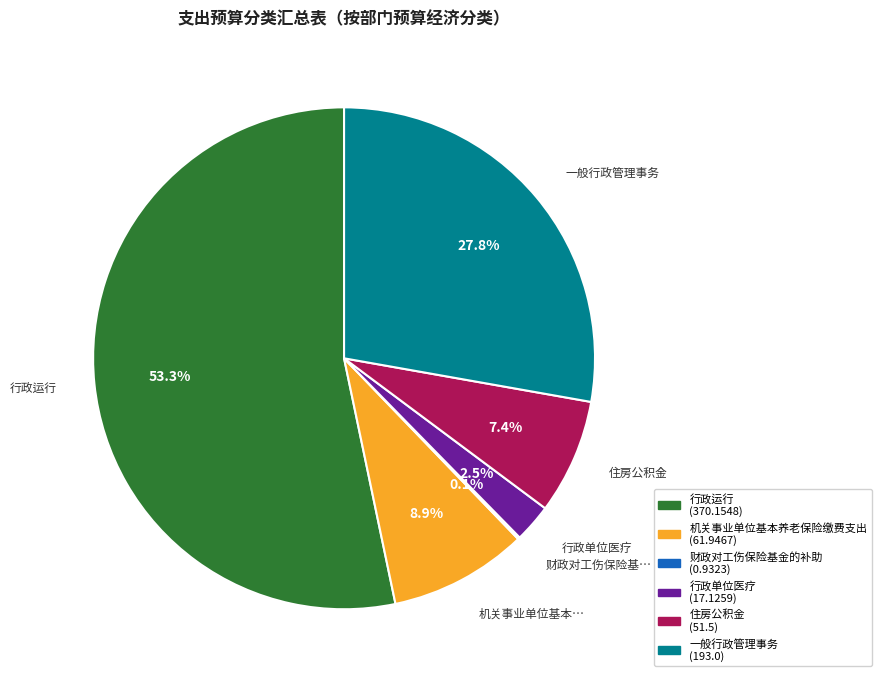

Is there a majority slice in this chart?

Yes